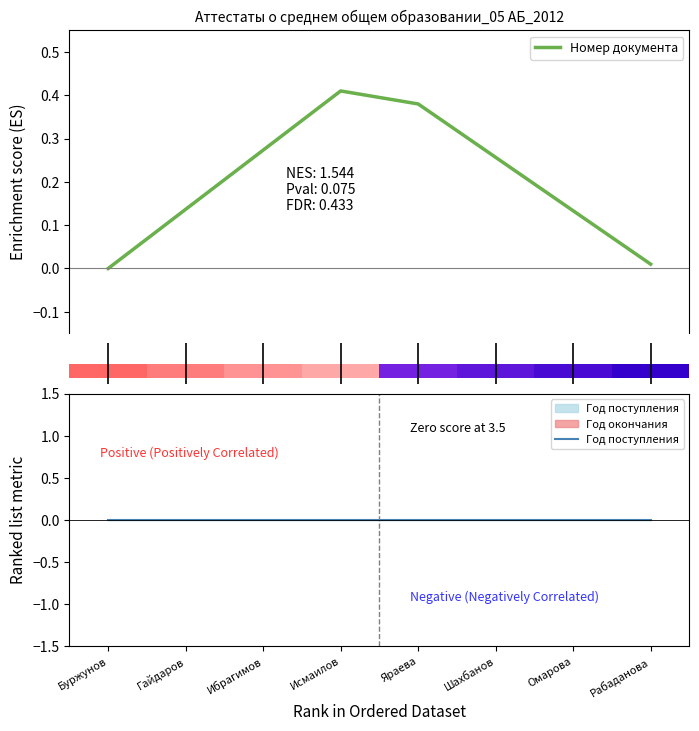

Rank the series by their maximum value, from highest to lowest.

Номер документа, Год поступления